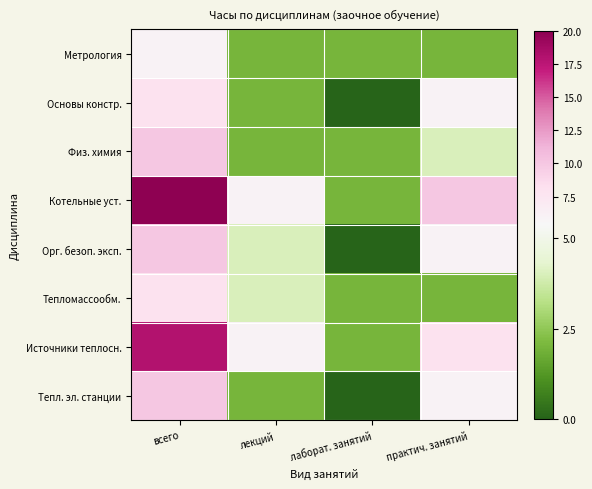

What is the spread (max minus min) of values at практич. занятий?

8